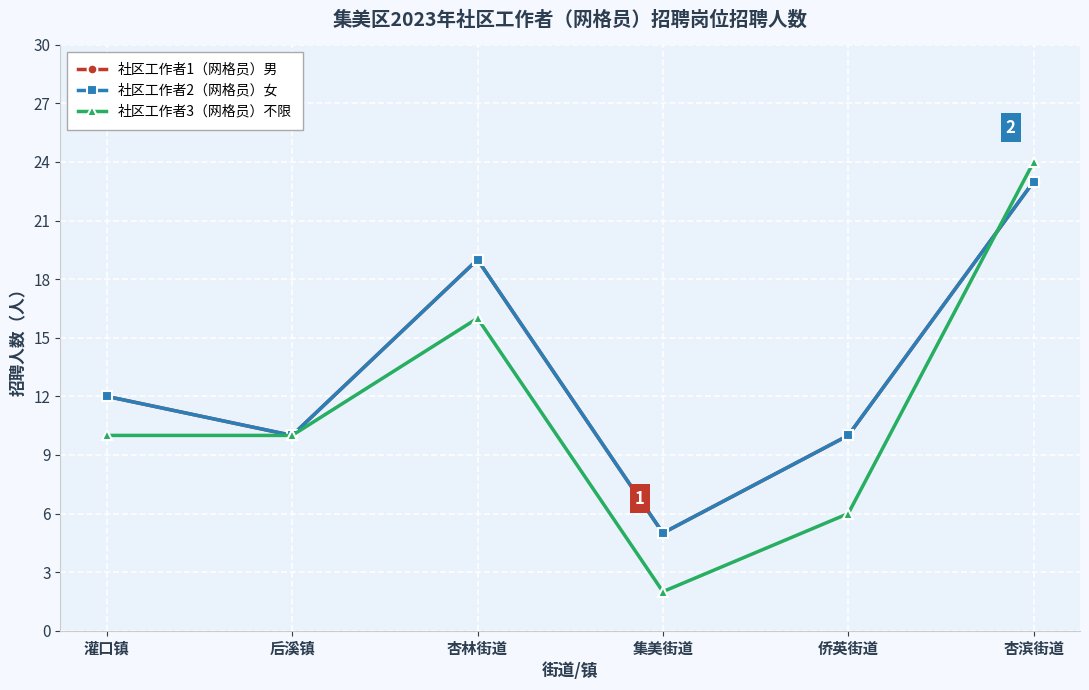

Is it true that 社区工作者3（网格员）不限 equals 14 at 后溪镇?

False